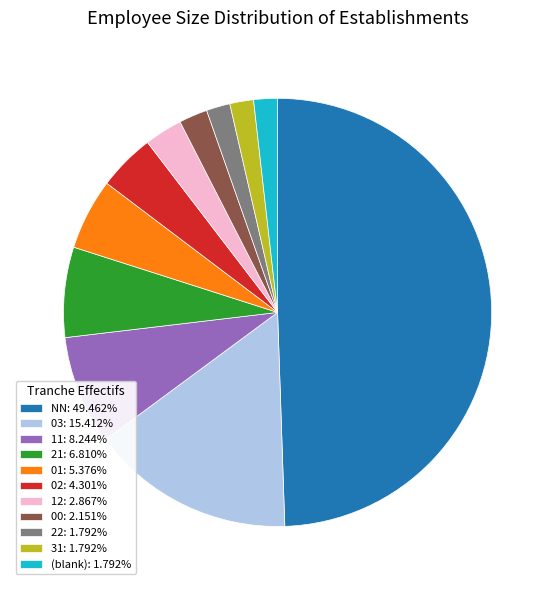

Approximately how many times larger is the value at 01: 5.376% compared to 11: 8.244%?

0.7